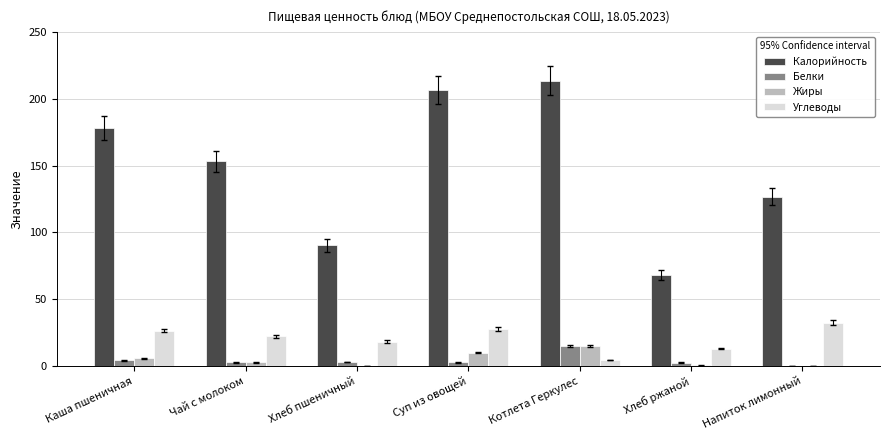

How many data points in Жиры are above 2?

4